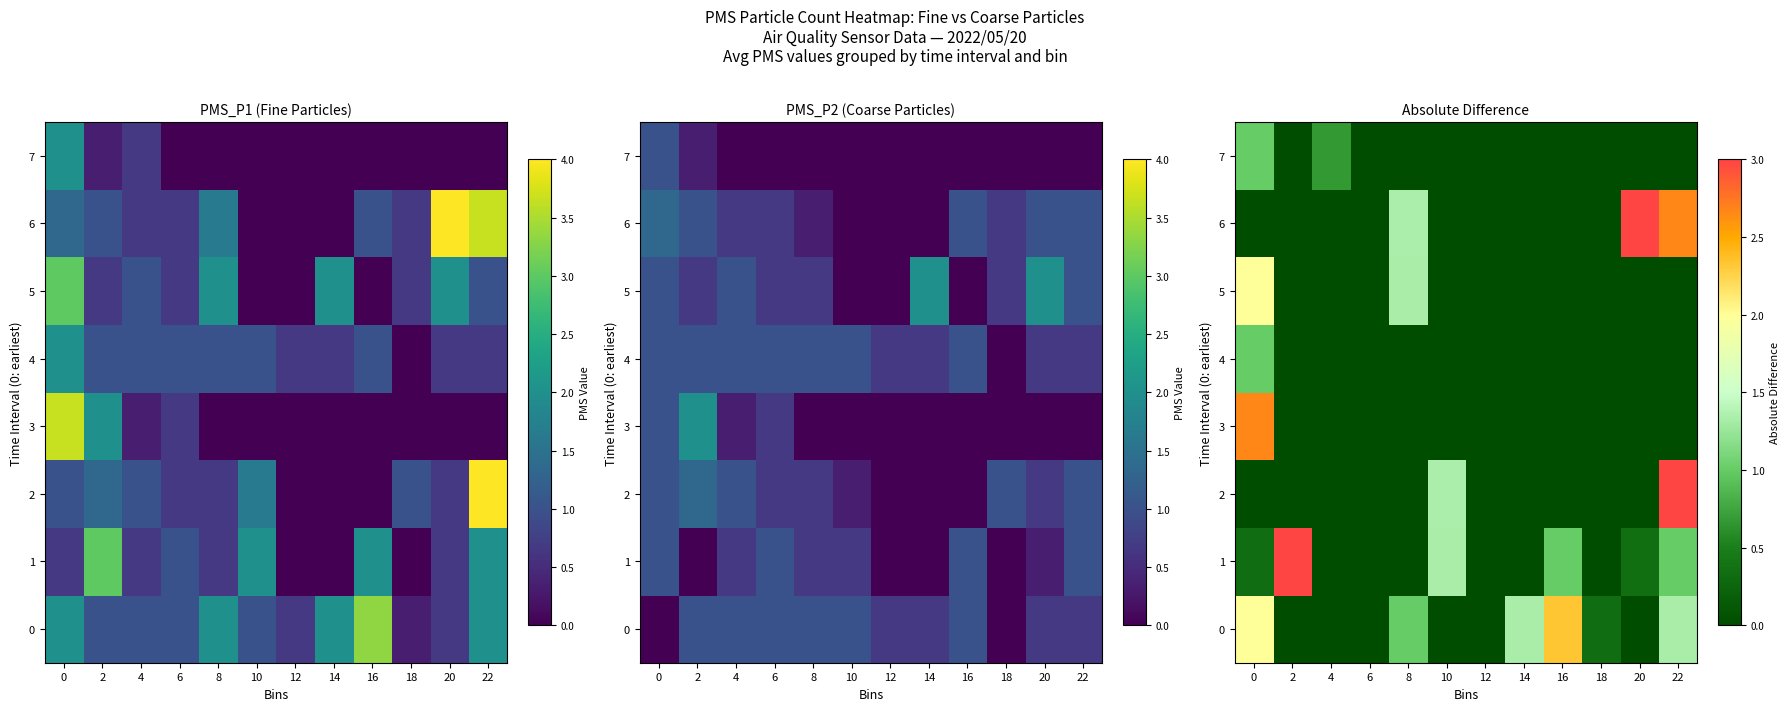

Is it true that 5 equals 0.0 at 6?

True